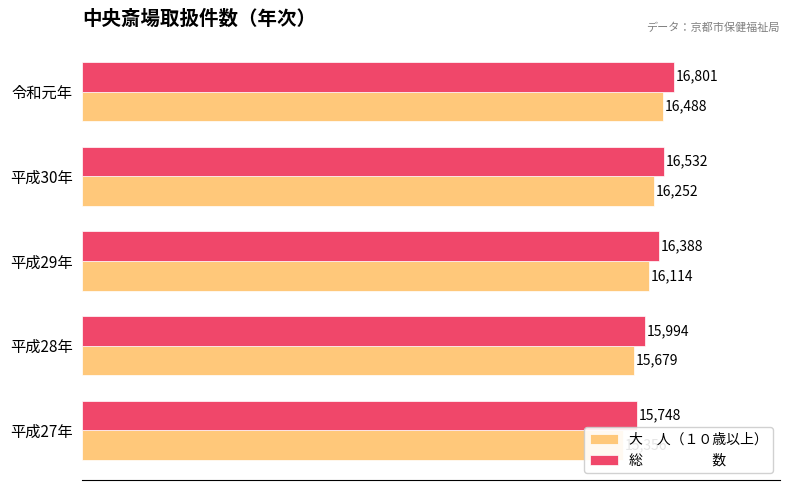

Read the 総　　　　　数 value at 令和元年, to the nearest 100.

16800